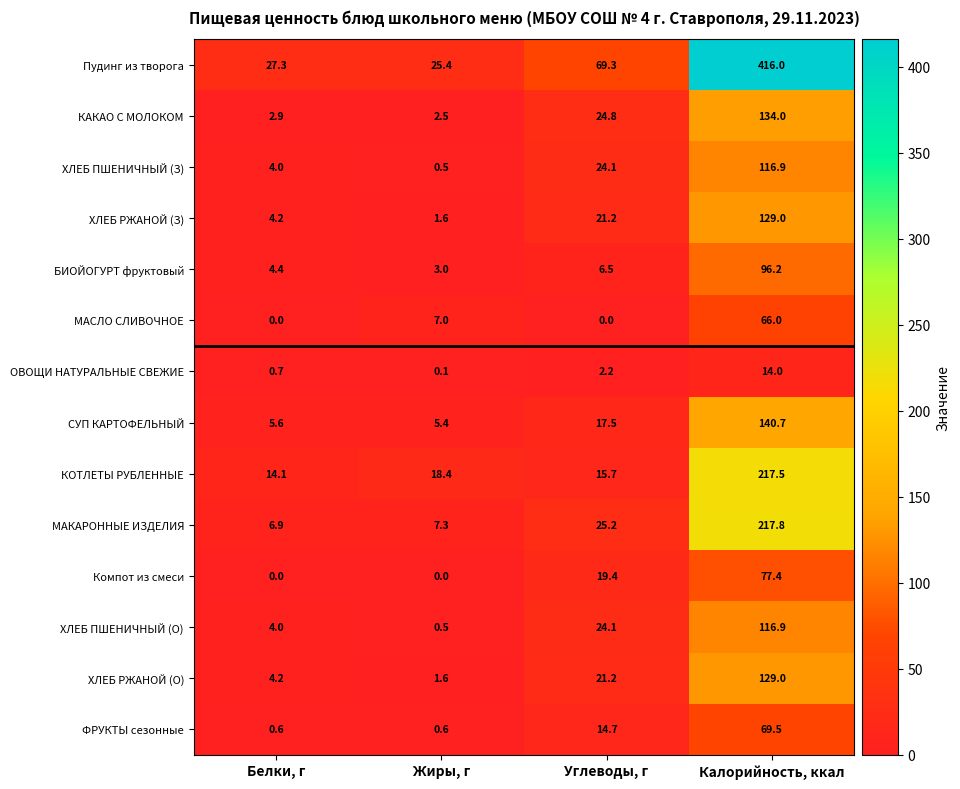

Is the value of ХЛЕБ ПШЕНИЧНЫЙ (О) at Белки, г greater than the value of БИОЙОГУРТ фруктовый at Углеводы, г?

No